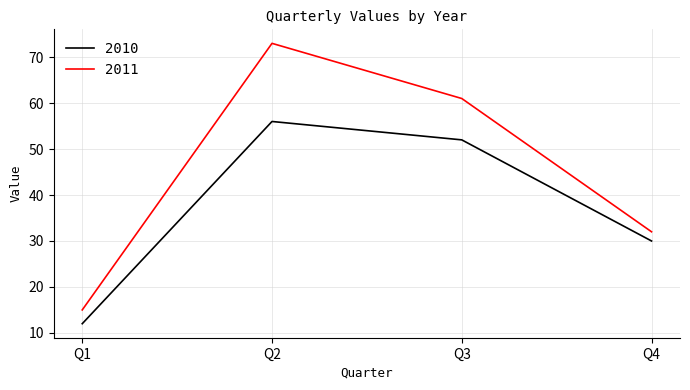

What is the sum of the 2010 values at Q1 and Q2?

68